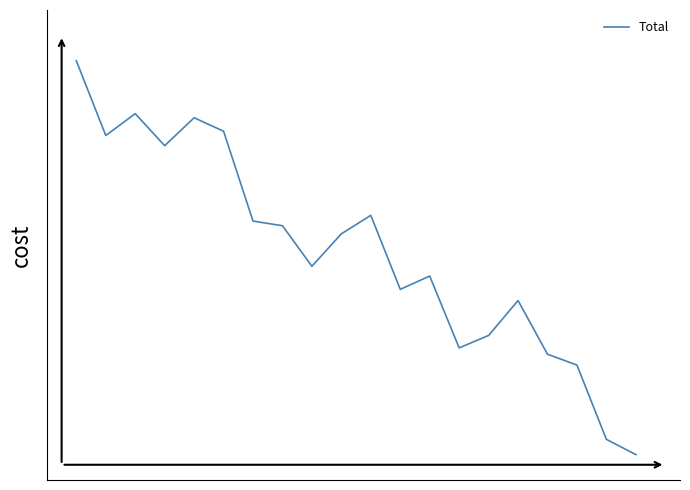

What is the value of the 17th point from the left?

0.3